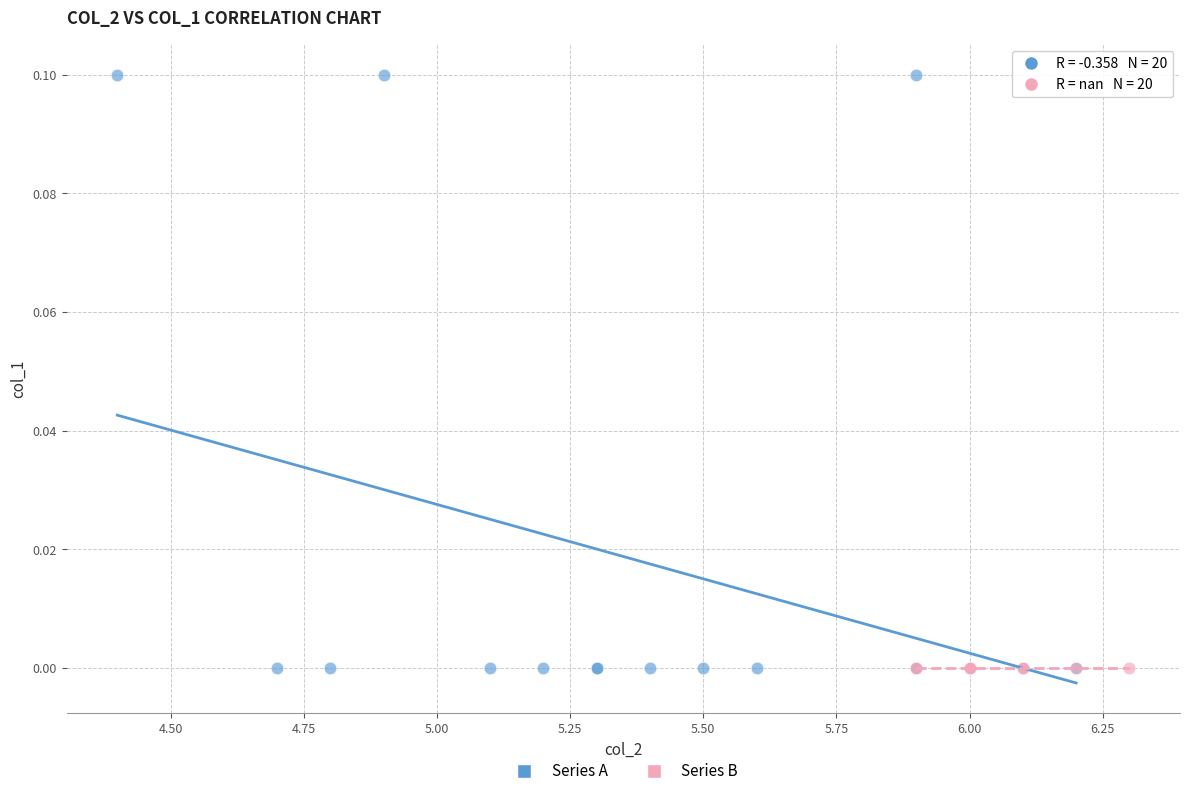

What are all the series names shown in the legend?

Series A, Series B